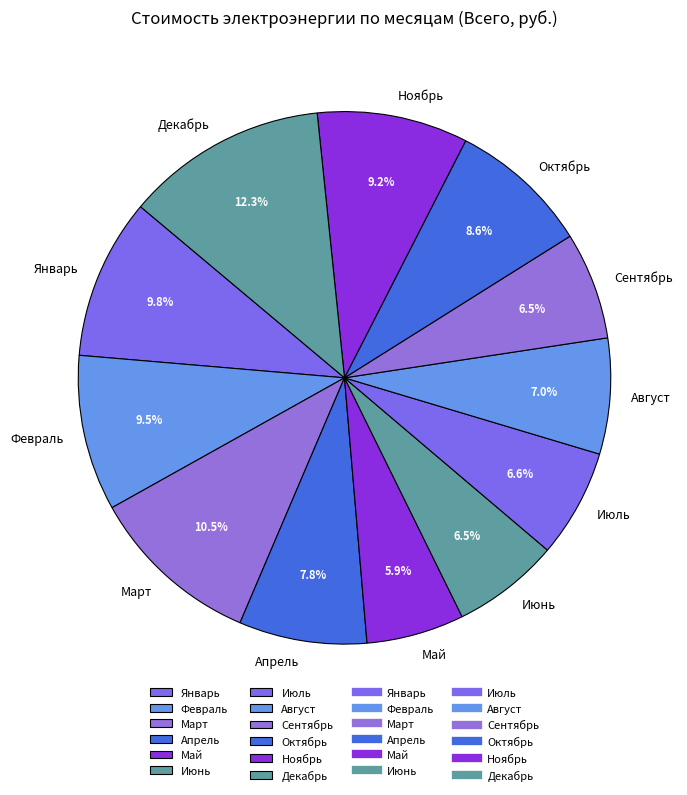

How many slices are in this pie chart?

12